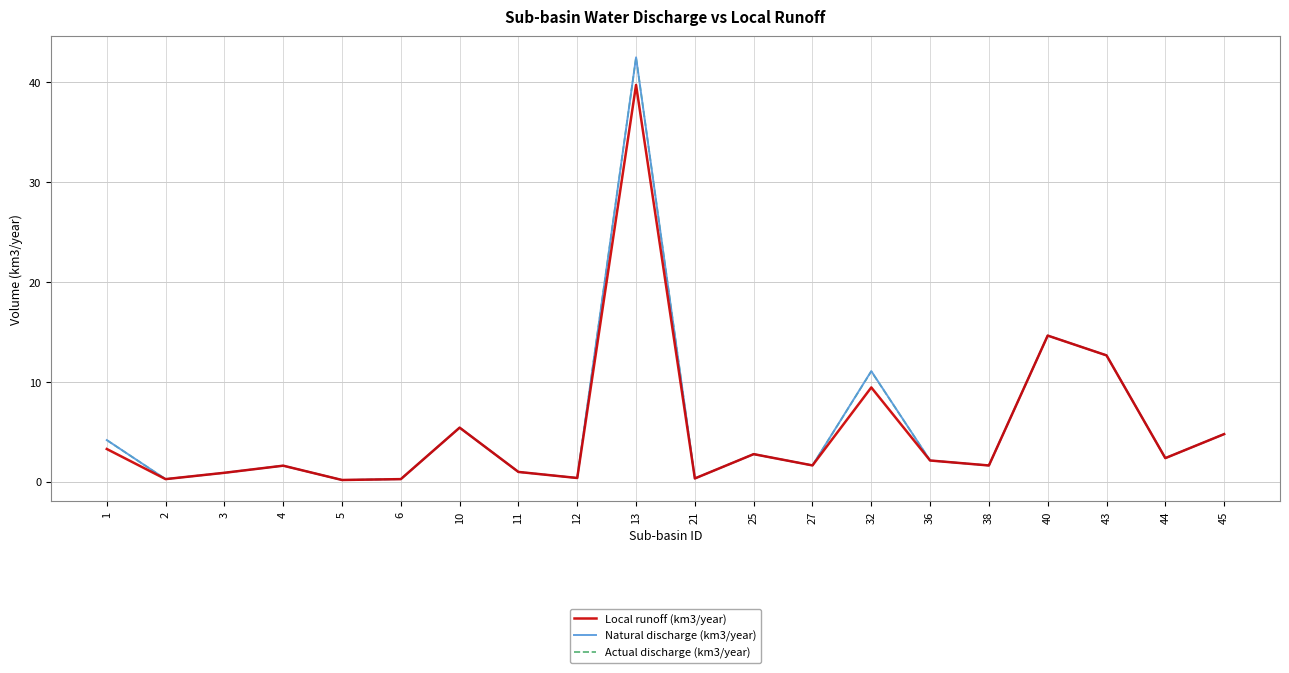

At which category is the sum across all series the highest?

13